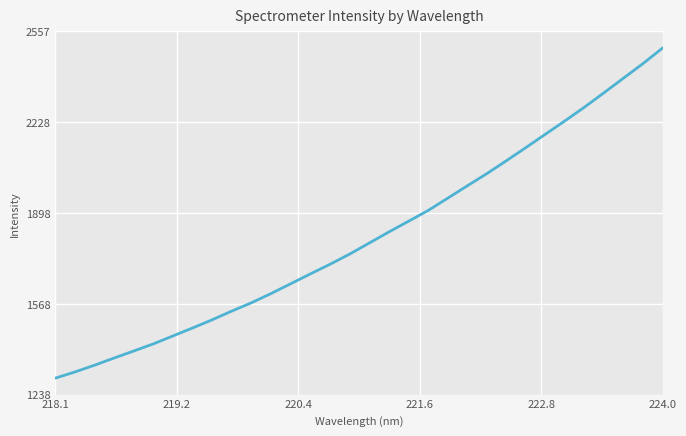

Reading left to right, what are all the values shown in this chart?

1297.9	1320.4	1344.9	1371.0	1396.5	1422.4	1451.3	1480.2	1509.9	1541.5	1571.7	1605.2	1640.6	1676.3	1711.1	1748.1	1788.1	1828.4	1867.2	1906.2	1950.8	1995.7	2040.2	2087.0	2134.9	2183.7	2232.2	2282.2	2334.7	2387.9	2441.0	2497.5